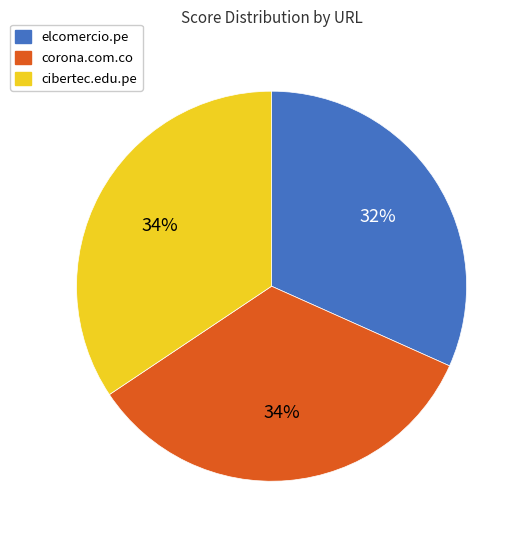

Is it true that elcomercio.pe is 32% of the pie?

True